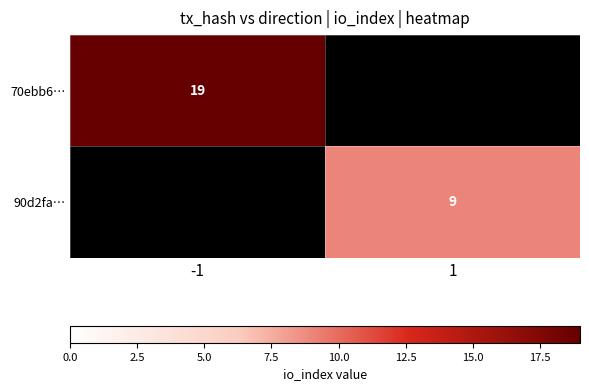

Which label corresponds to the largest value in the chart?

-1